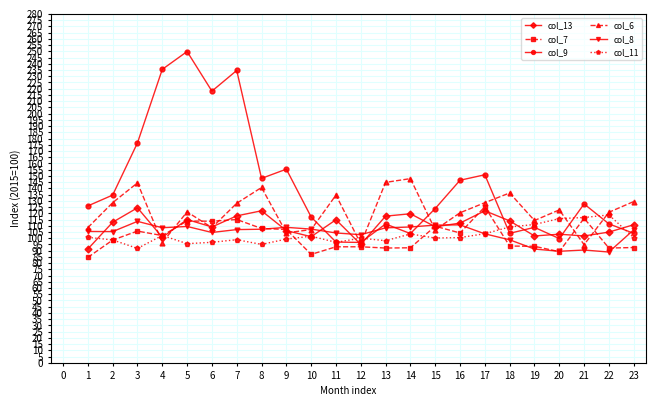

Which series has the widest spread of values?

col_9